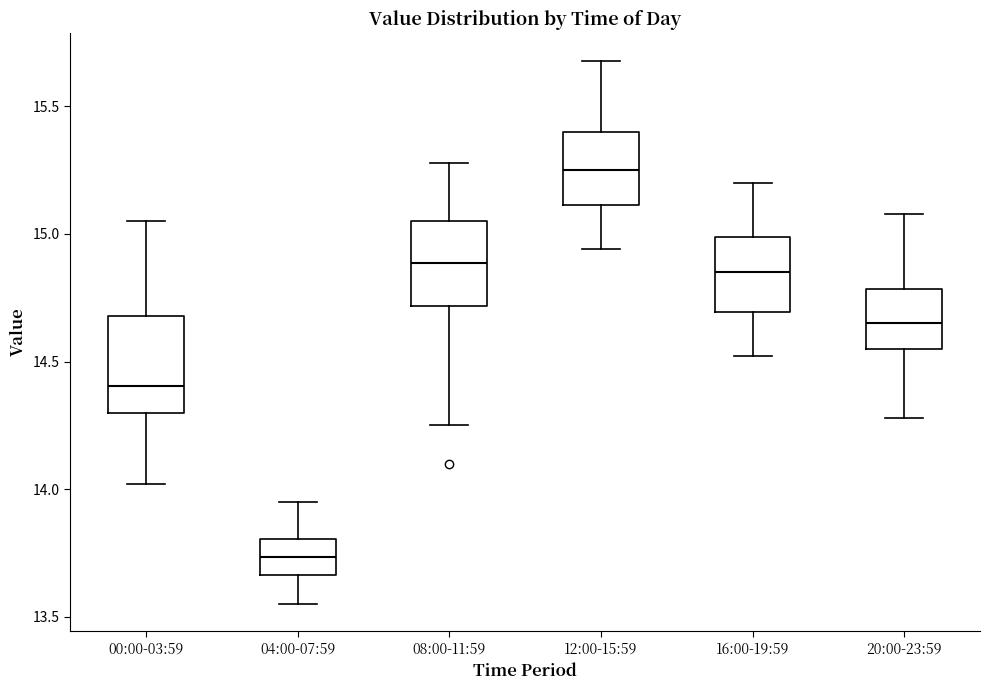

Which box's median line is the highest?

12:00-15:59